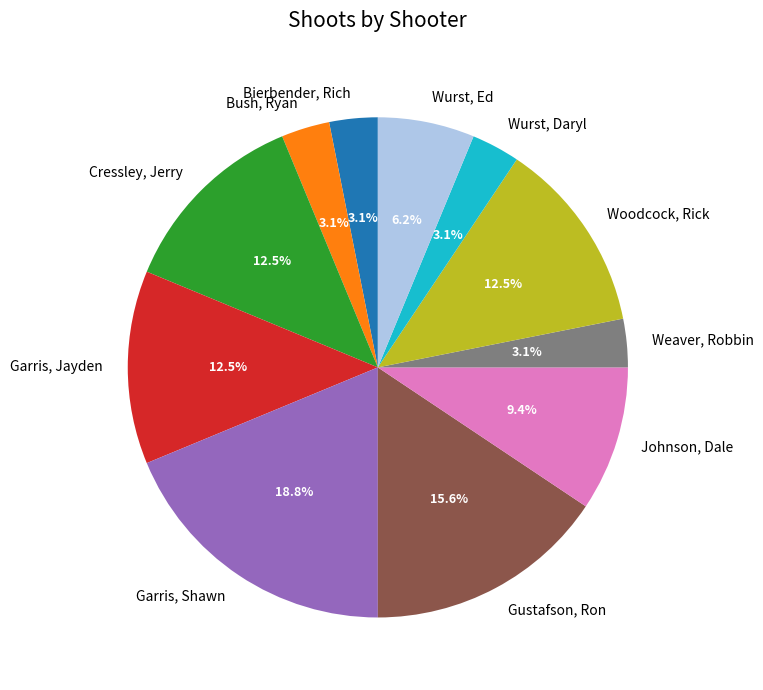

What is the ratio of the value at Garris, Jayden to the value at Cressley, Jerry?

1.0